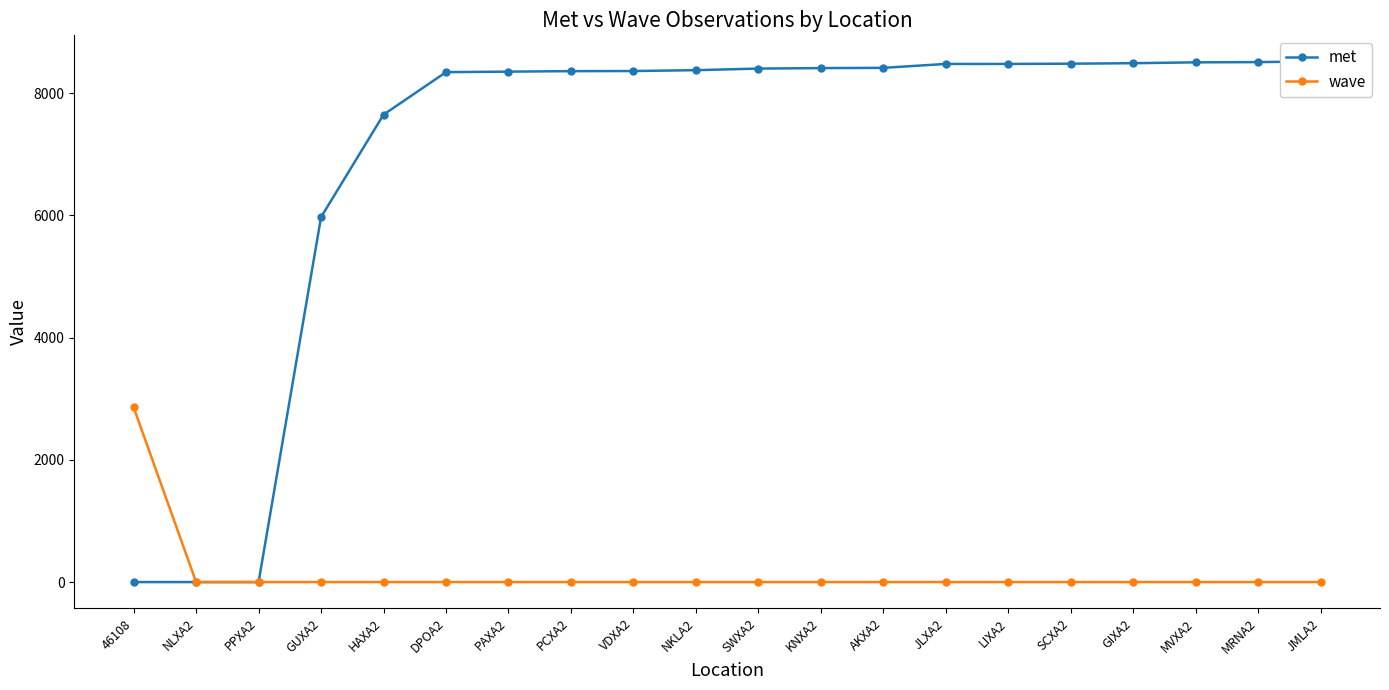

How many lines are shown in the chart?

2